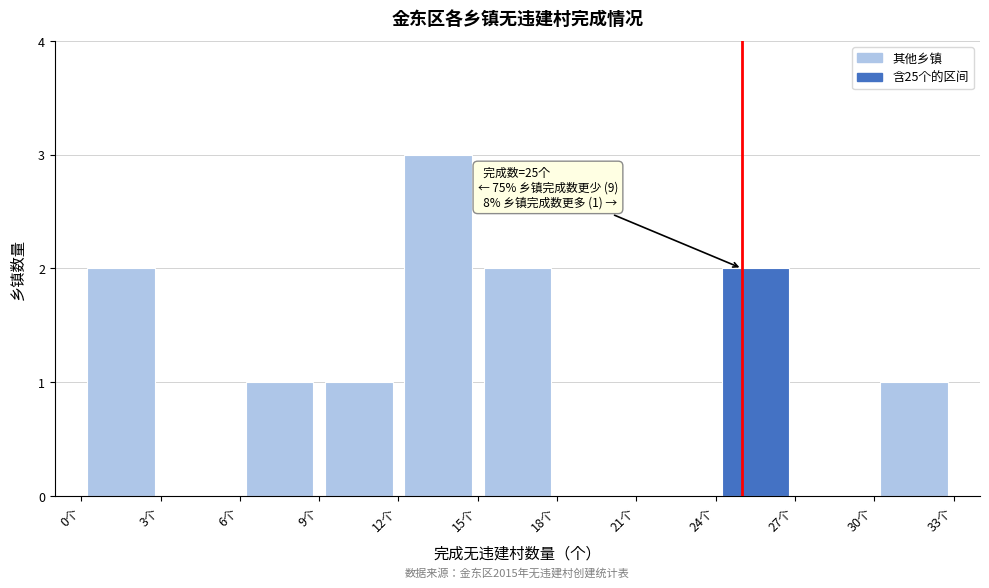

Which range on the x-axis has the tallest bar?

12 to 15